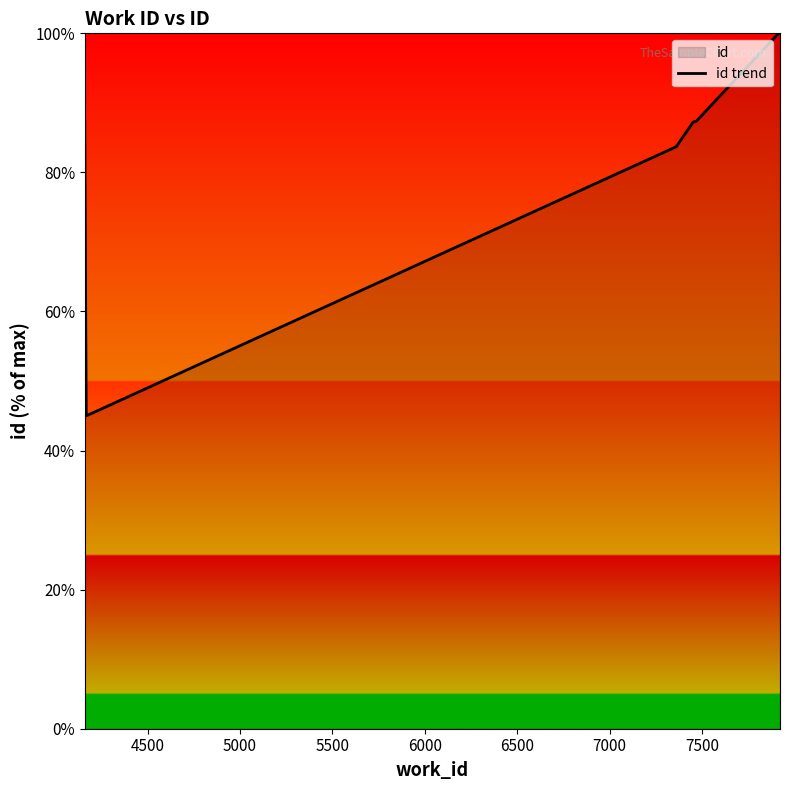

What is the difference between the second highest and second lowest values?

16.2